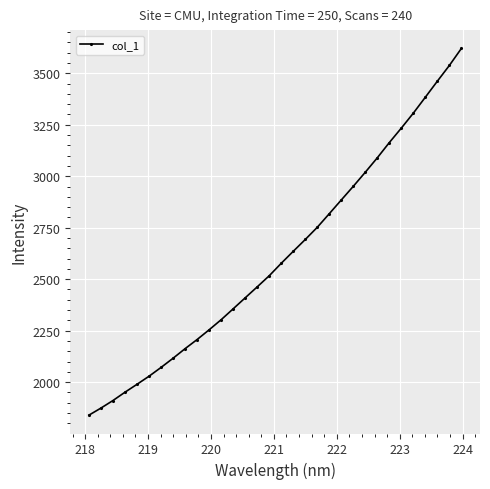

What is the value of the 22nd point from the left?

2884.9